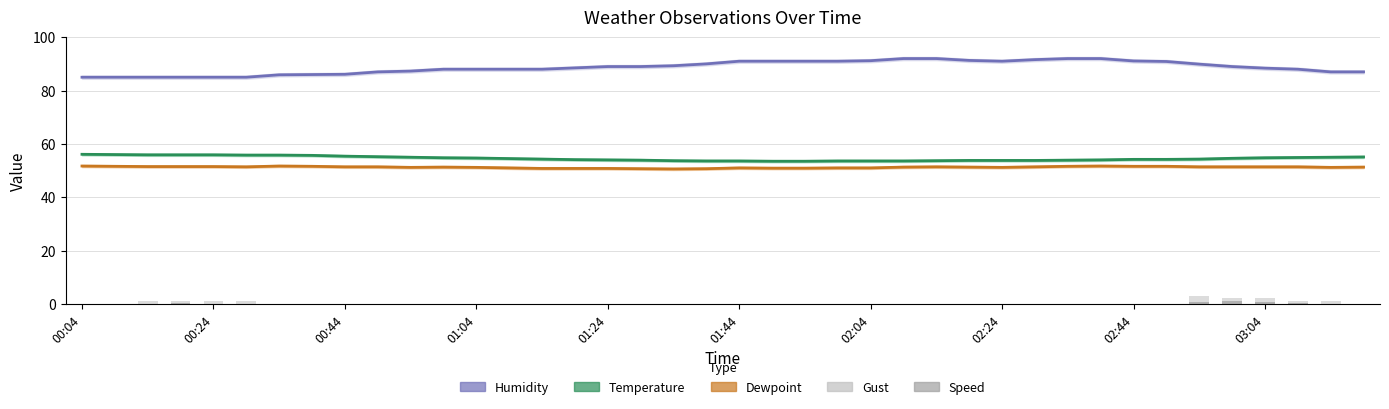

Does the chart contain stacked bars?

No